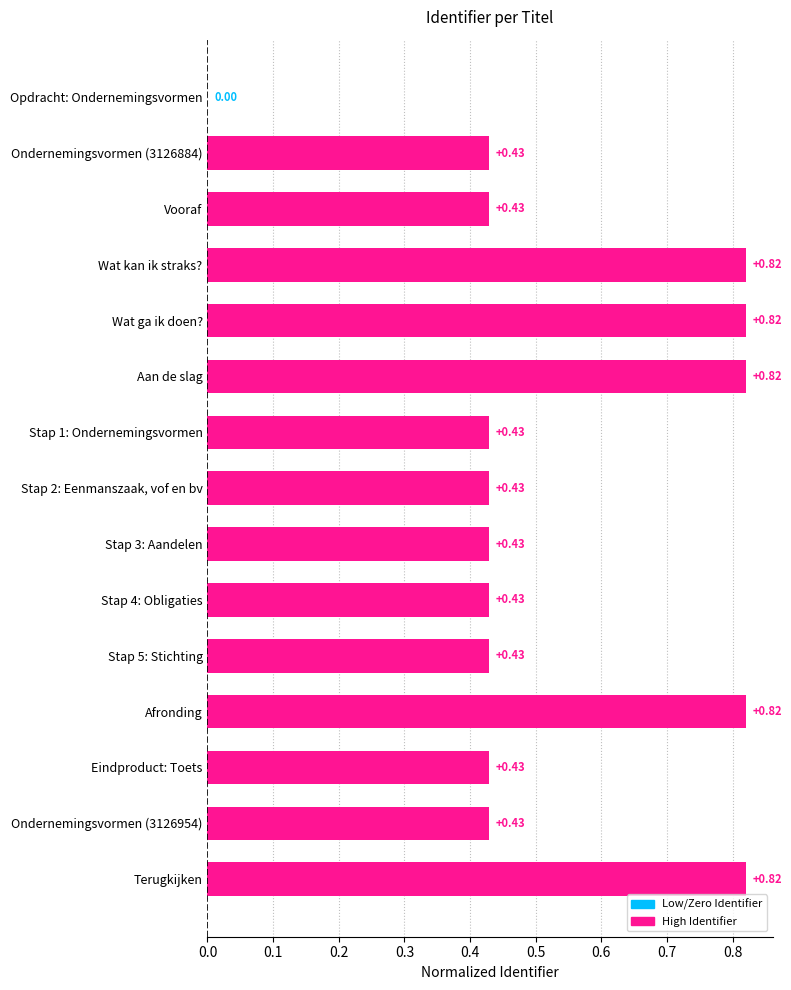

What is the sum of all values?

8.0